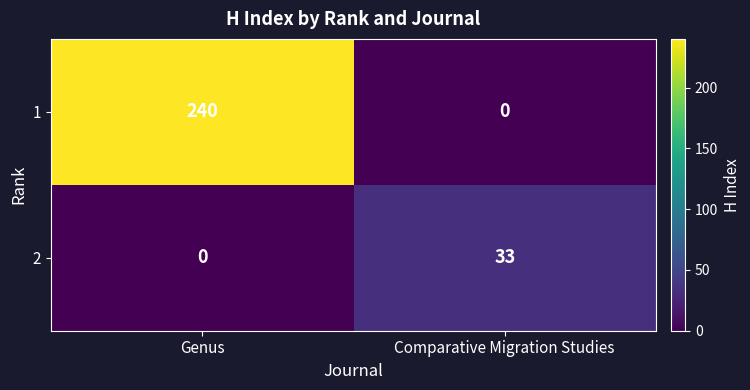

Is it true that 1 equals 240 at Genus?

True